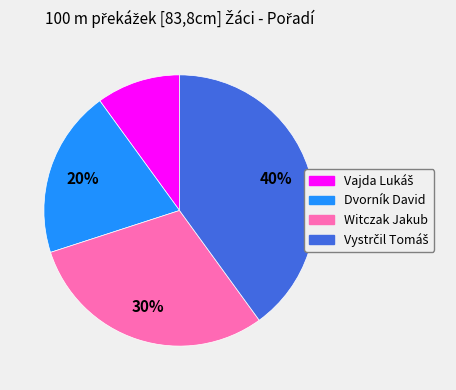

Is it true that Witczak Jakub is 30% of the pie?

True